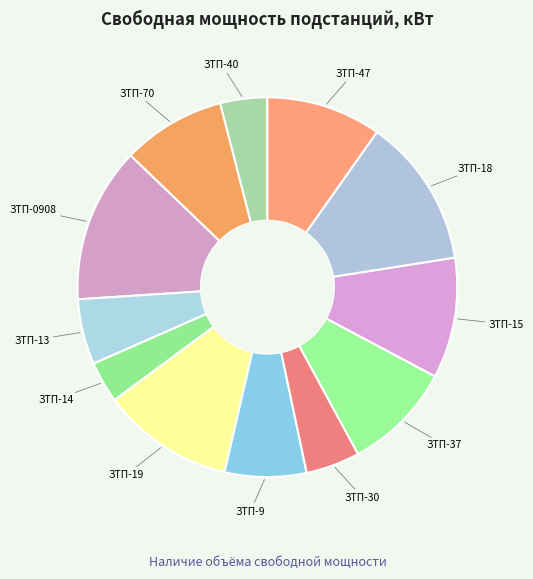

Approximately how many times larger is the value at ЗТП-30 compared to ЗТП-19?

0.4